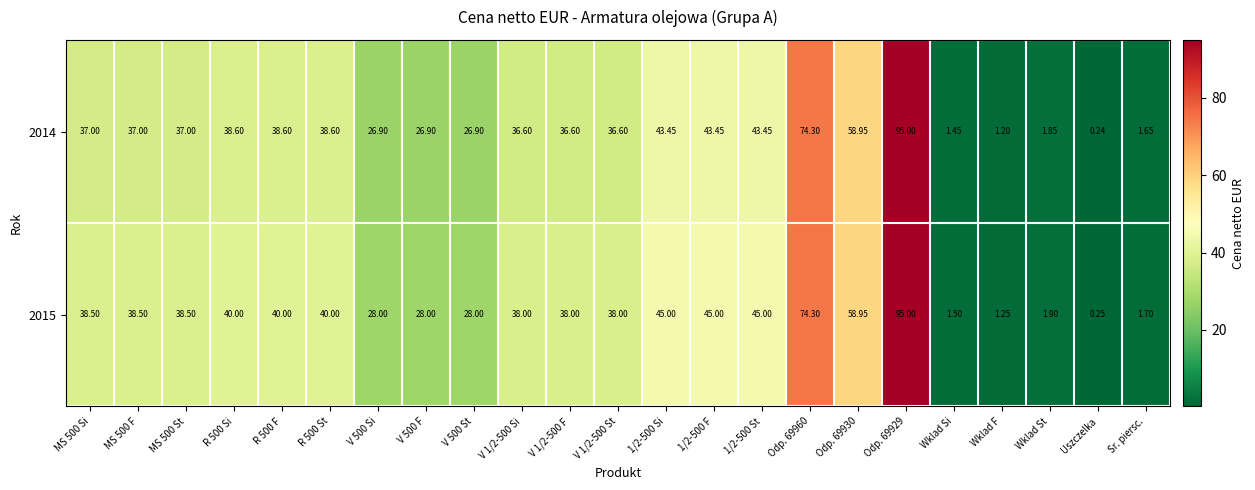

Which label corresponds to the smallest value in the chart?

Uszczelka